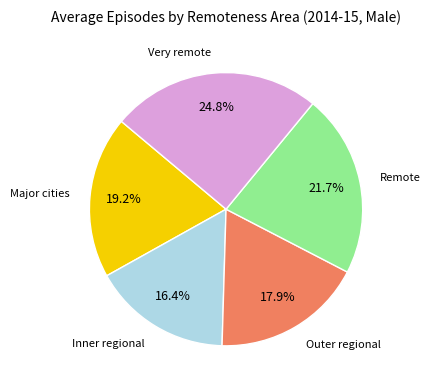

Is there a majority slice in this chart?

No